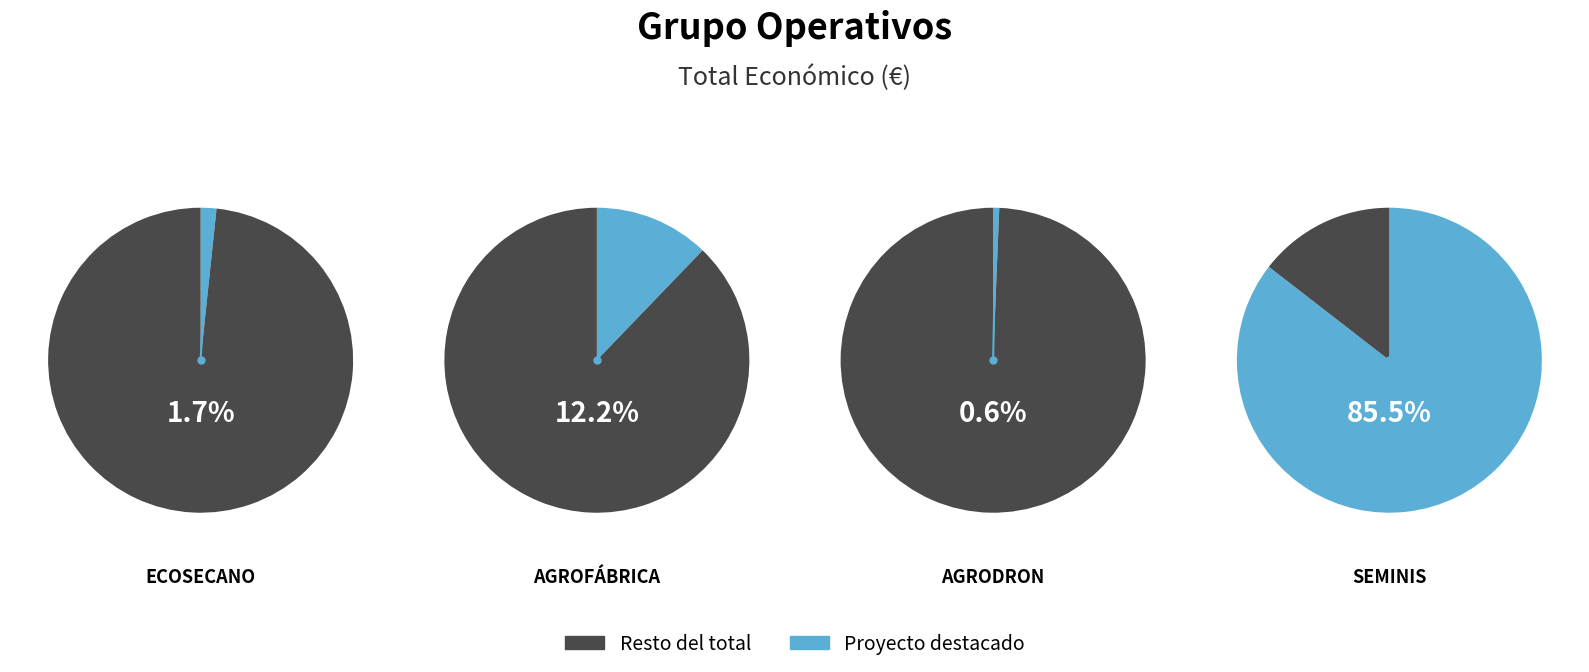

Between AGRODRON and SEMINIS, which is larger?

SEMINIS